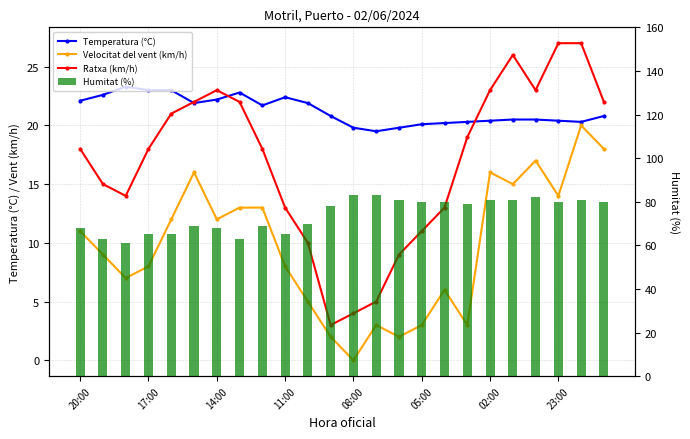

What position from the right is 02:00?

6